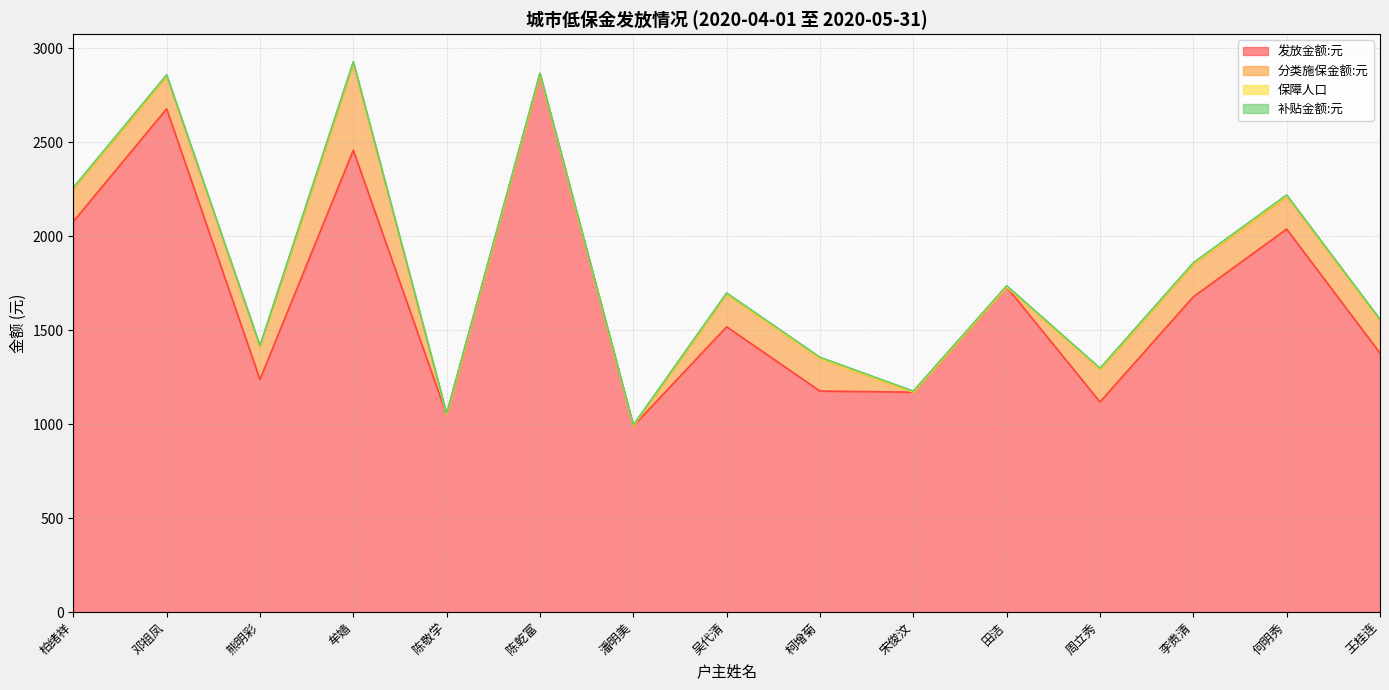

What is the label of the 12th point from the left?

周立秀